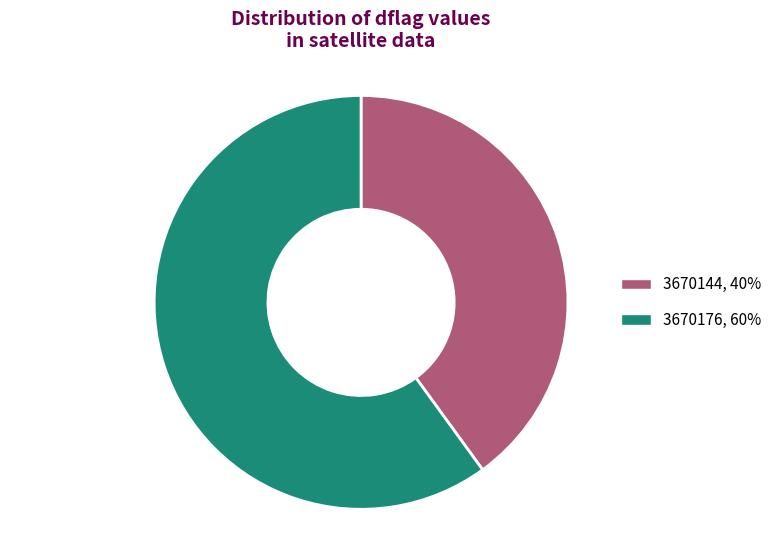

How many slices are in this pie chart?

2